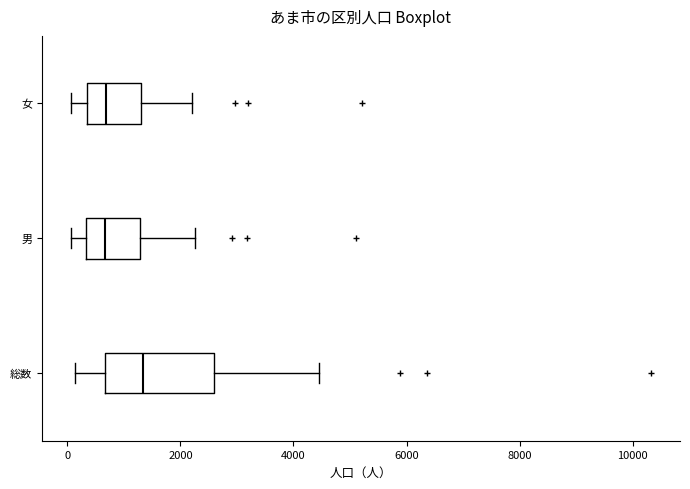

Reading bottom to top, transcribe this box plot: for each box, give where its median line is, the range the box spans, and where its two whiskers end, as read against the x-axis. The values are not printed on the chart, so give them approximately, as read against the axis.

総数: median 1400, box 600 to 2600, whiskers 200 to 4400
男: median 600, box 400 to 1200, whiskers 0 to 2200
女: median 600, box 400 to 1400, whiskers 0 to 2200